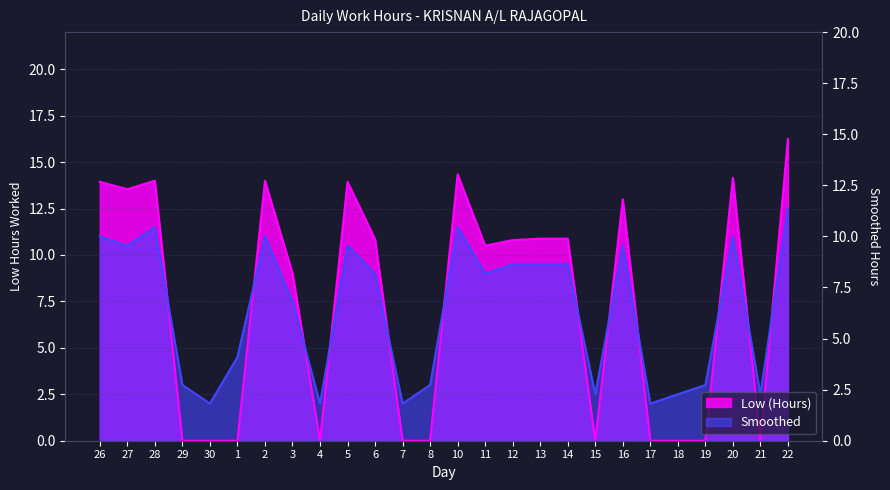

Reading left to right, transcribe all the data shown in this chart.

Low (Hours): 26=13.9	27=13.5	28=14.0	29=0.0	30=0.0	1=0.0	2=14.0	3=9.0	4=0.0	5=13.9	6=10.8	7=0.0	8=0.0	10=14.3	11=10.5	12=10.8	13=10.9	14=10.9	15=0.0	16=13.0	17=0.0	18=0.0	19=0.0	20=14.2	21=0.0	22=16.2
Smoothed: 26=11.0	27=10.5	28=11.5	29=3.0	30=2.0	1=4.5	2=11.0	3=7.5	4=2.0	5=10.5	6=9.0	7=2.0	8=3.0	10=11.5	11=9.0	12=9.5	13=9.5	14=9.5	15=2.5	16=10.5	17=2.0	18=2.5	19=3.0	20=11.0	21=2.5	22=12.5